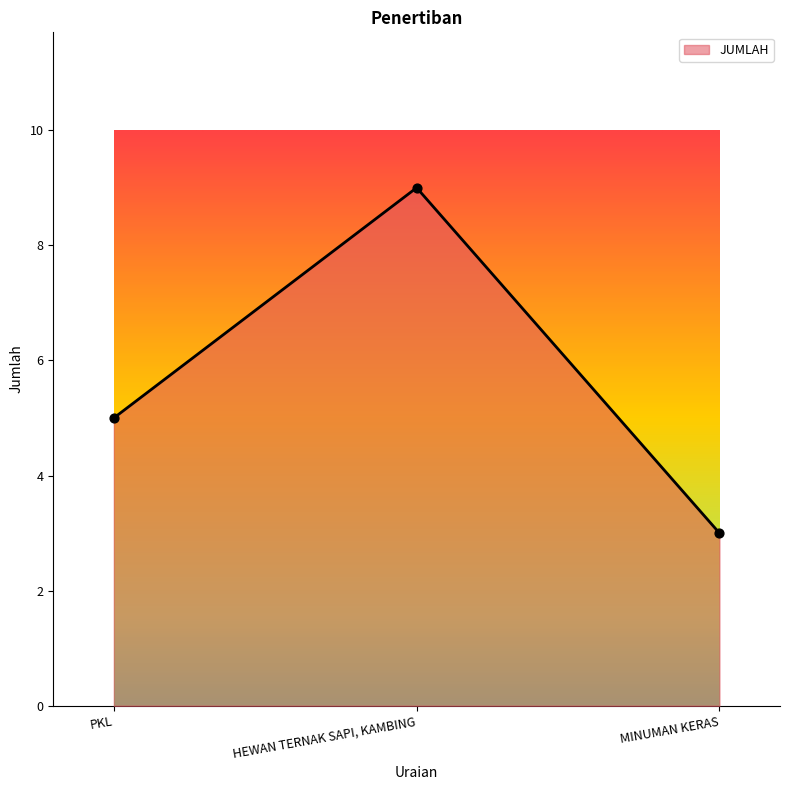

Which has a higher value, PKL or HEWAN TERNAK SAPI, KAMBING?

HEWAN TERNAK SAPI, KAMBING